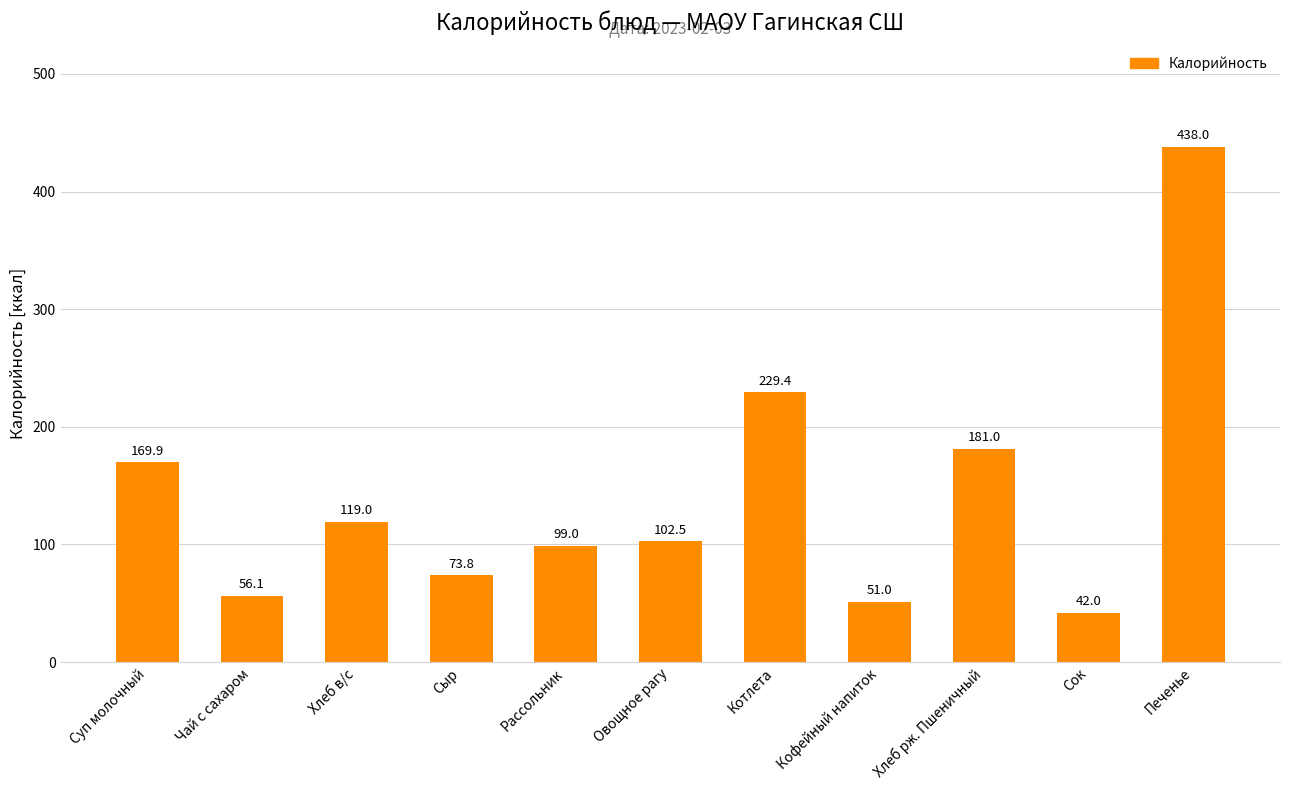

Are the bars grouped side by side (vs. stacked)?

No